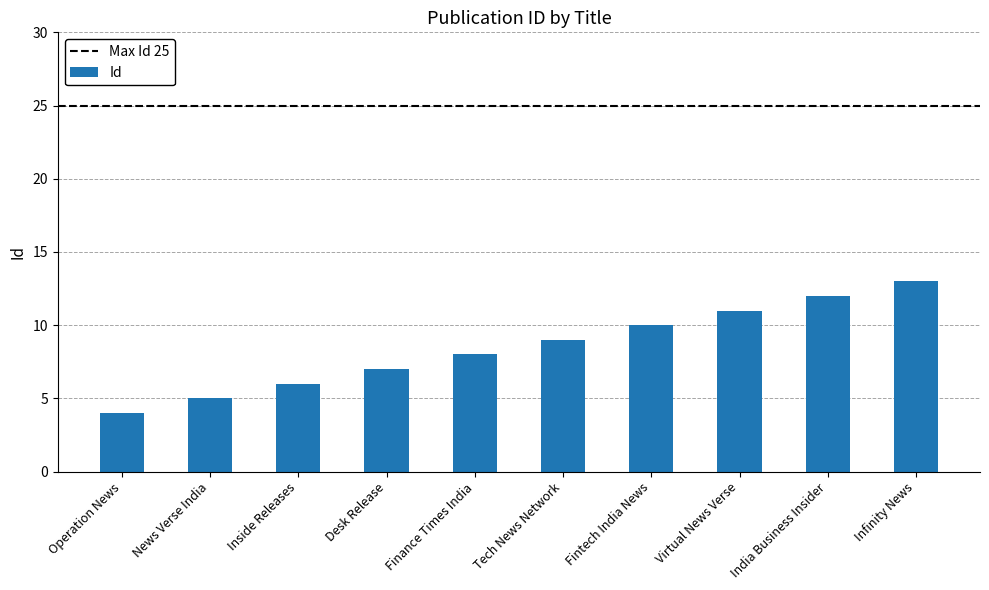

What is the sum of all values?

85